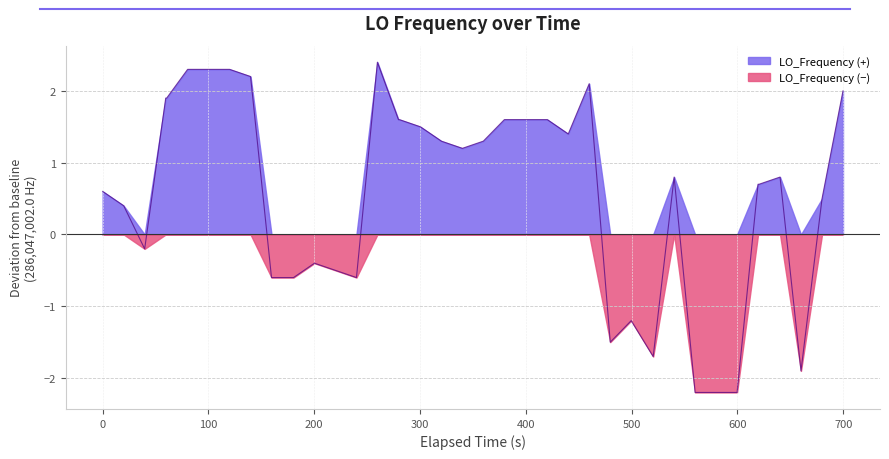

How many categories are shown in the chart?

40